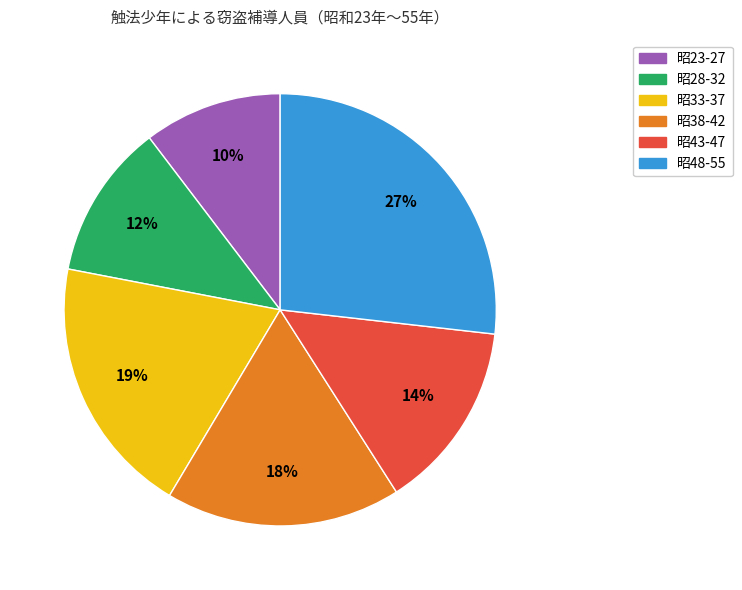

To the nearest percent, what is the average slice percentage?

17%